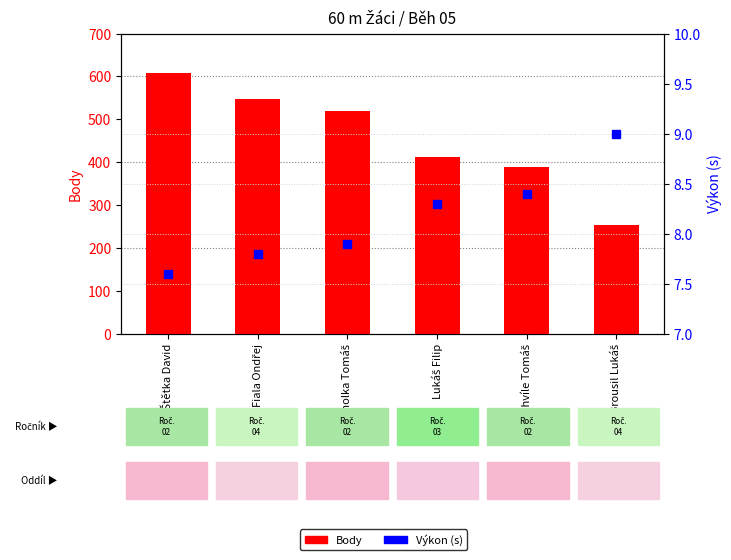

What is the minimum value shown in the chart?

7.6